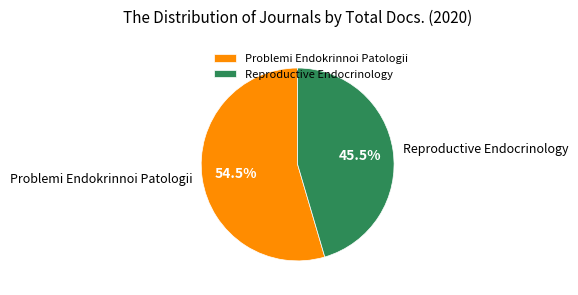

Combined, what portion of the pie is Problemi Endokrinnoi Patologii and Reproductive Endocrinology?

100.0%